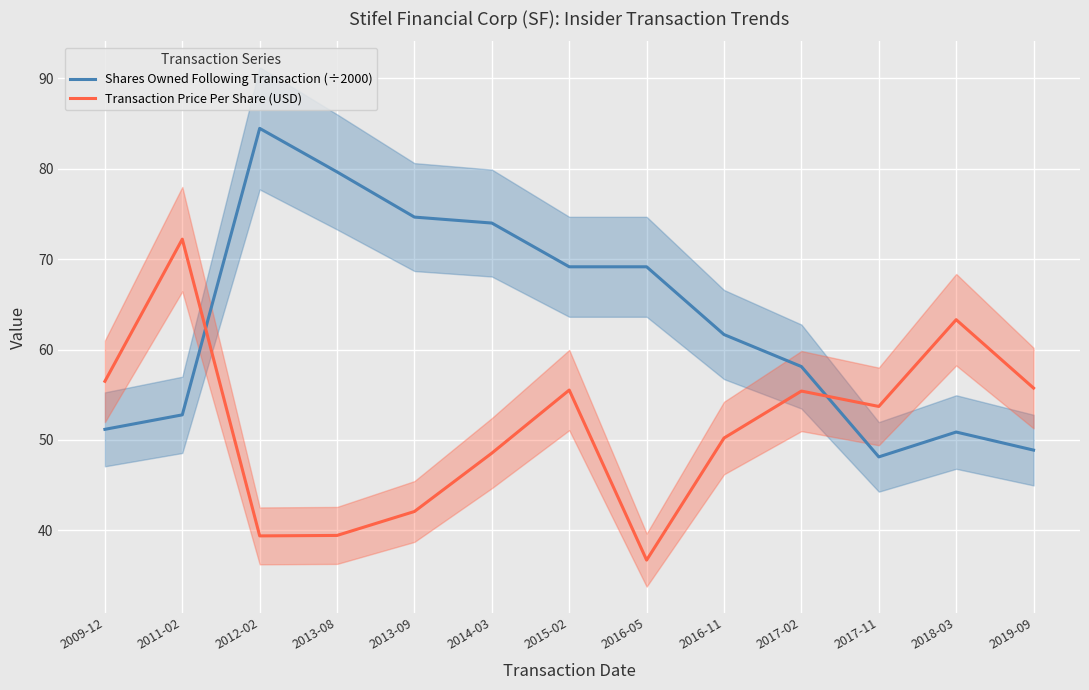

The value of Shares Owned Following Transaction (÷2000) at 2011-02 is 52.8. True or false?

True